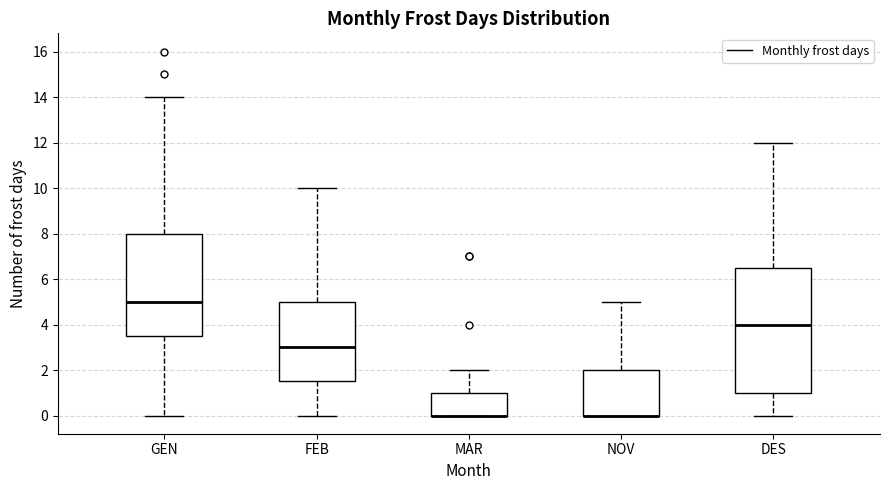

Reading left to right, transcribe this box plot: for each box, give where its median line is, the range the box spans, and where its two whiskers end, as read against the y-axis. The values are not printed on the chart, so give them approximately, as read against the axis.

GEN: median 5.0, box 3.6 to 8.0, whiskers 0.0 to 14.0
FEB: median 3.0, box 1.6 to 5.0, whiskers 0.0 to 10.0
MAR: median 0.0 (drawn on the box's lower edge), box 0.0 to 1.0, whiskers 0.0 to 2.0
NOV: median 0.0 (drawn on the box's lower edge), box 0.0 to 2.0, whiskers 0.0 to 5.0
DES: median 4.0, box 1.0 to 6.6, whiskers 0.0 to 12.0